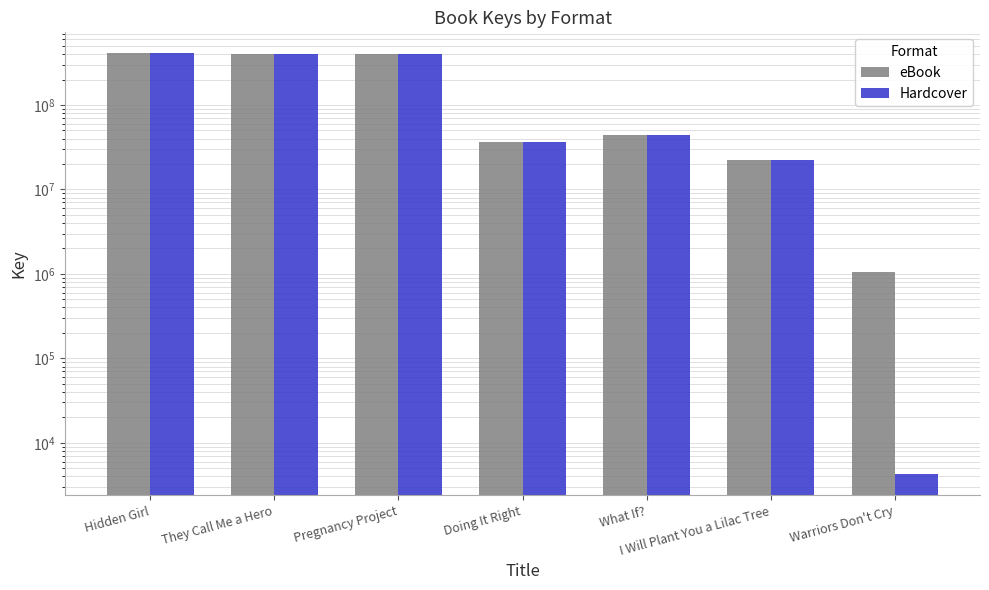

What position from the right is Doing It Right?

4